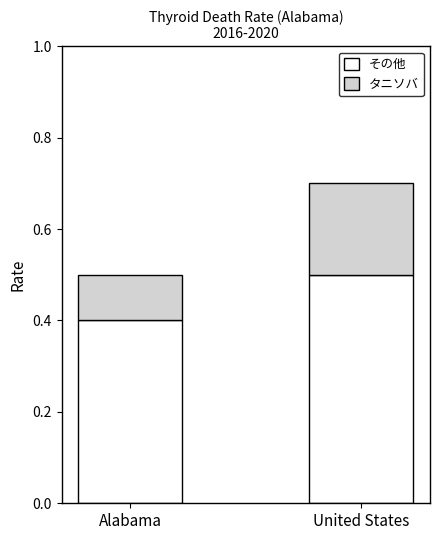

Reading right to left, list the values for the その他 series.

0.5	0.4